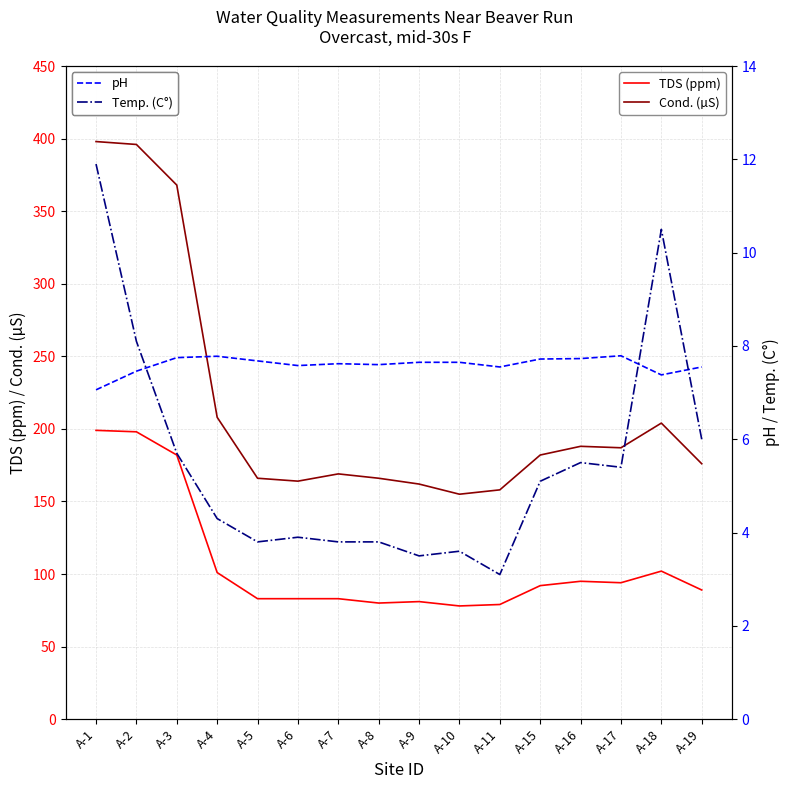

Rank the series by their maximum value, from highest to lowest.

Cond. (µS), TDS (ppm), Temp. (C°), pH